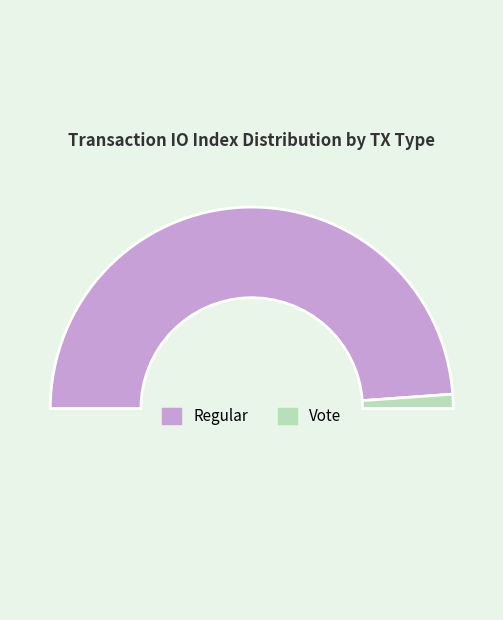

Which slice is the smallest?

Vote (io_index=2)